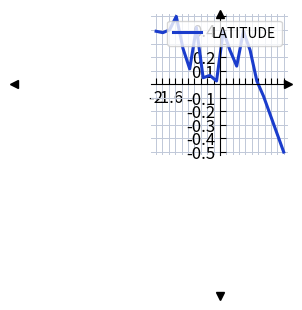

Is this an area chart (filled region under the line)?

No